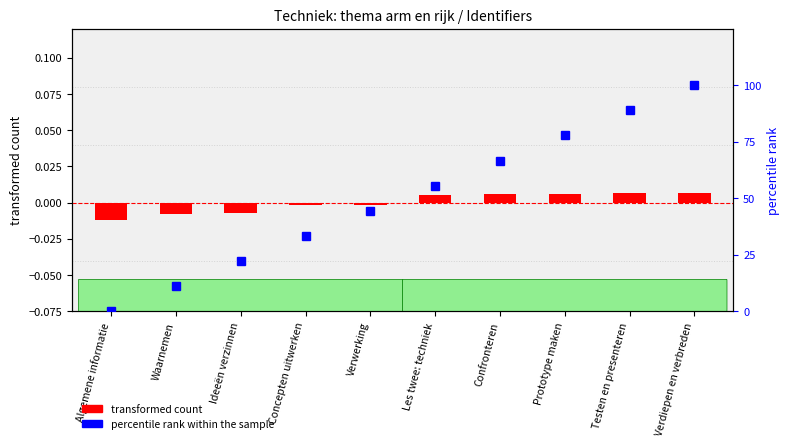

What is the label of the 10th bar from the right?

Algemene informatie